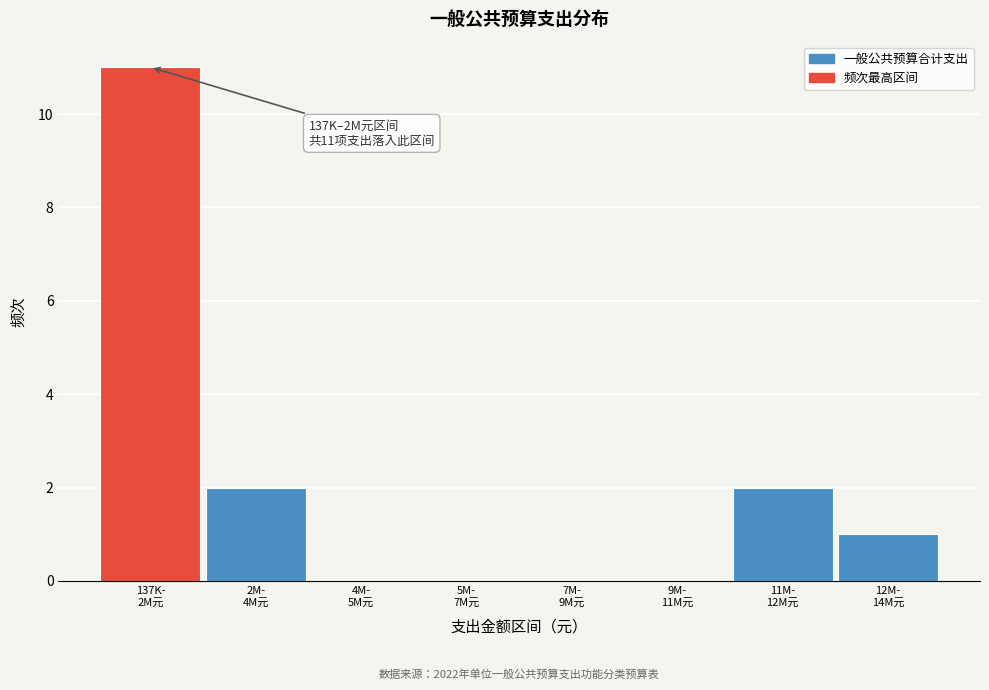

What is the maximum value shown in the chart?

11